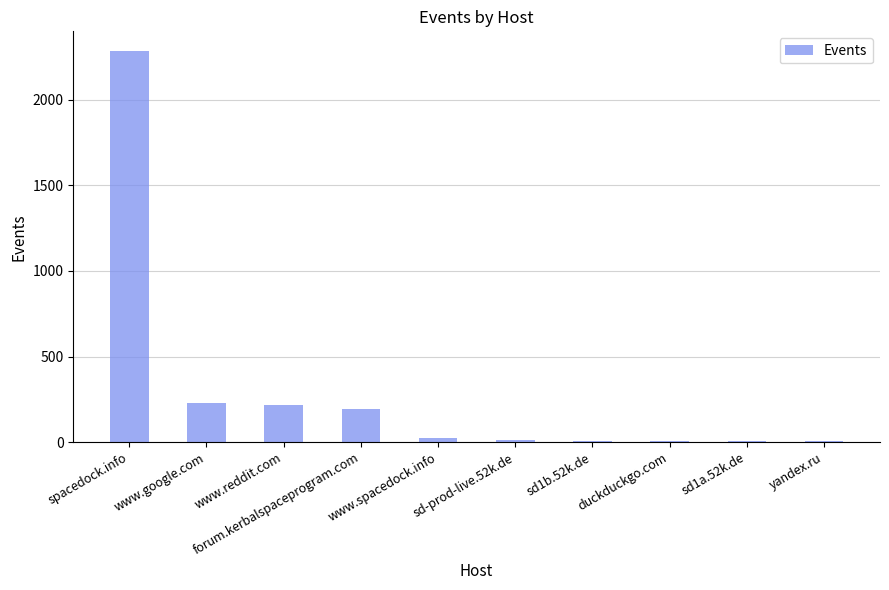

What is the maximum value shown in the chart?

2286